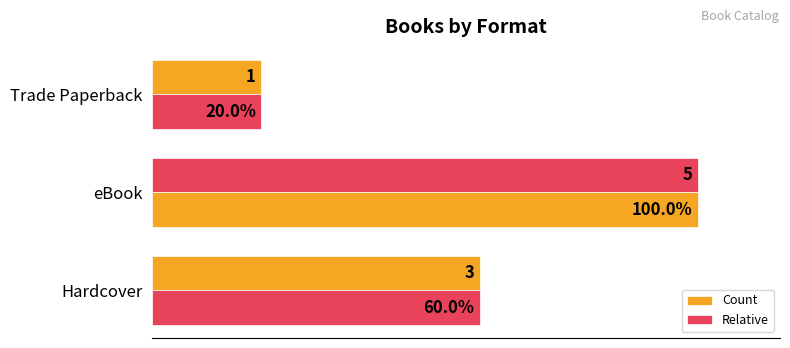

Count the number of categories in the chart.

3